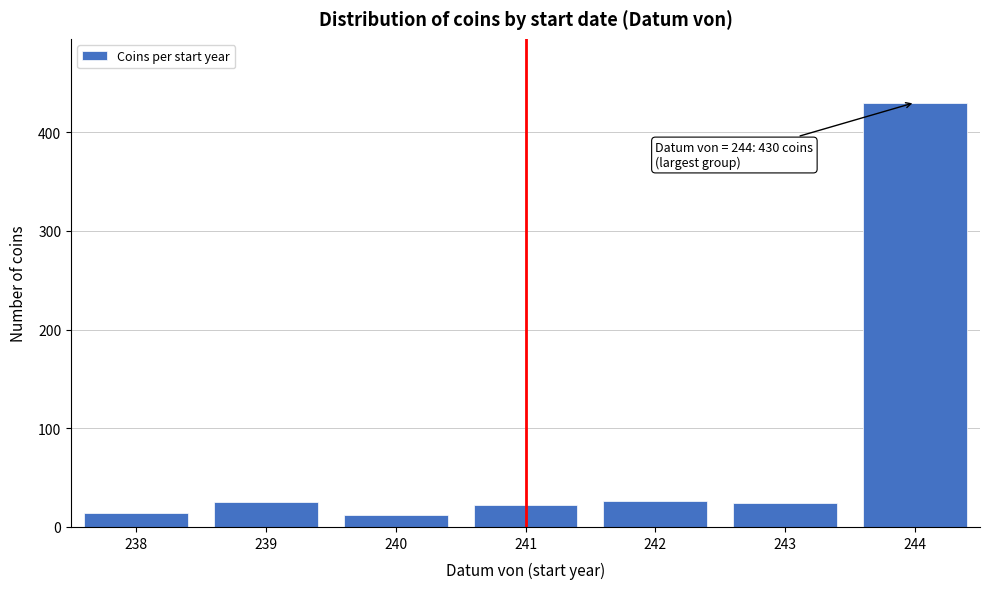

What is the minimum value shown in the chart?

12